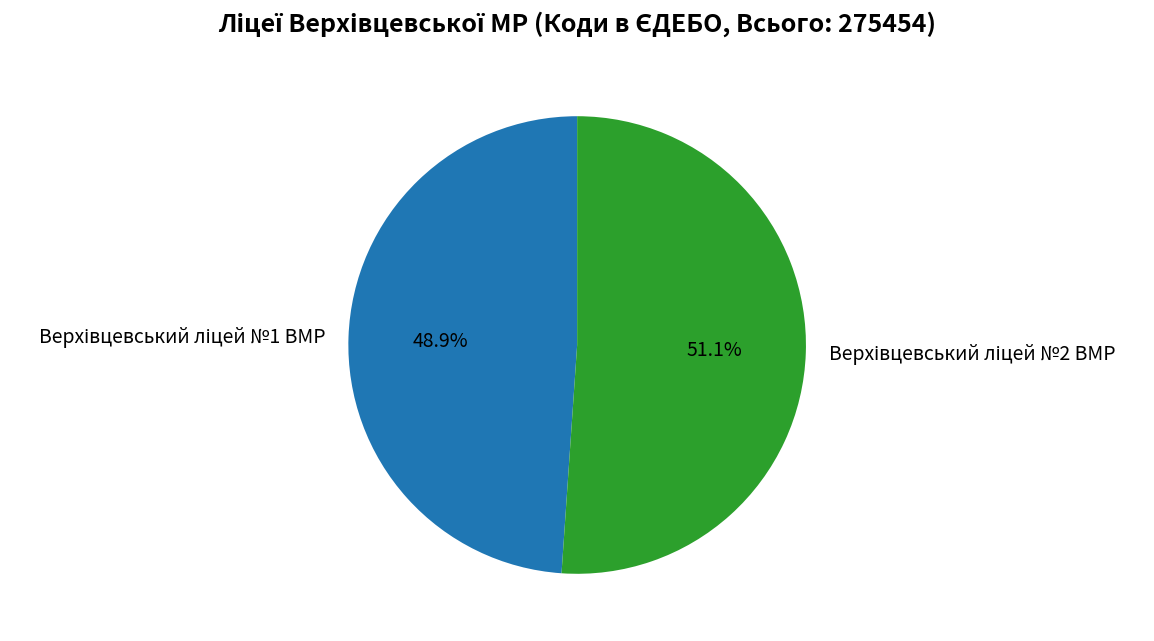

Is there any slice that represents more than half of the pie?

Yes